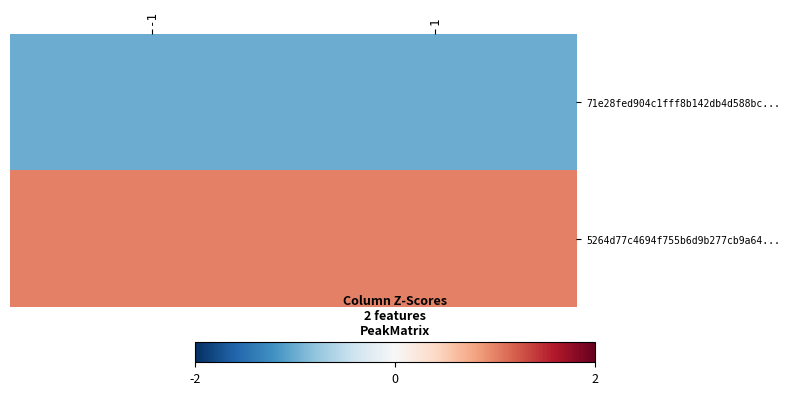

List the series in order of their overall mean, highest first.

5264d77c4694f755b6d9b277cb9a64..., 71e28fed904c1fff8b142db4d588bc...